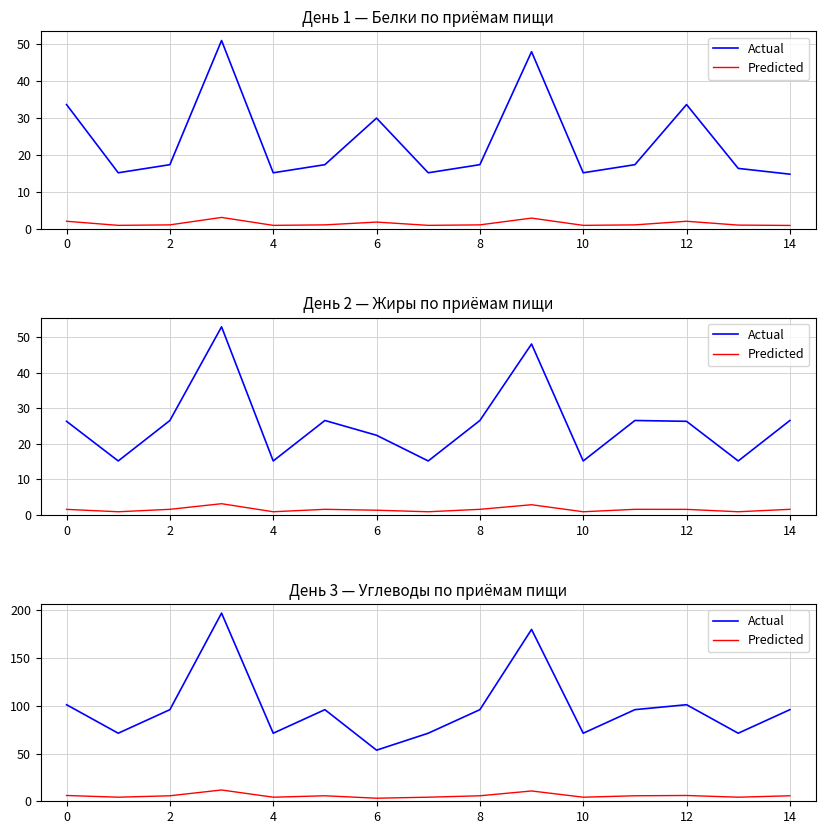

What is the label of the 11th point from the left?

10